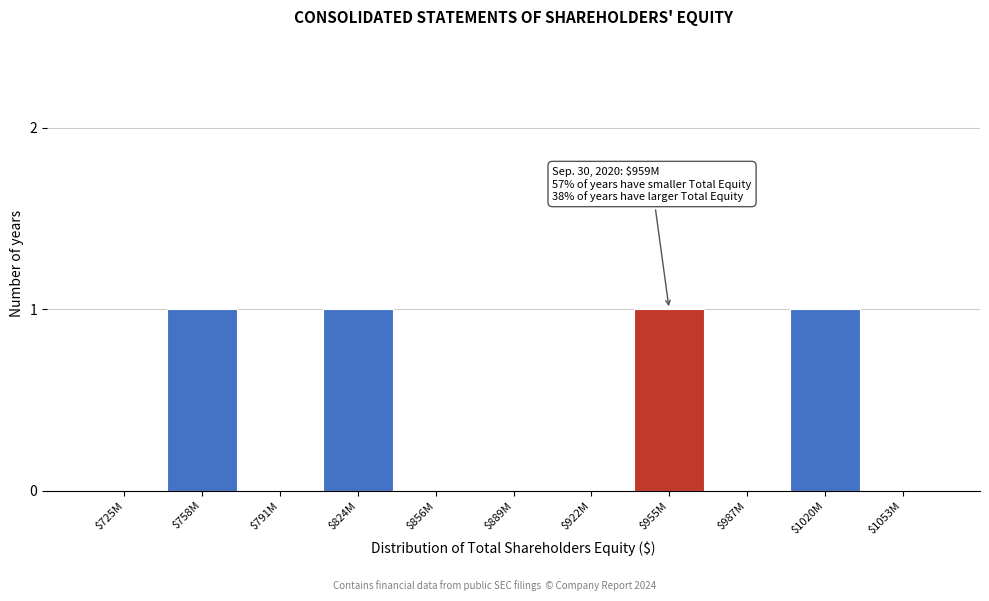

The value at $889M is 1. True or false?

False